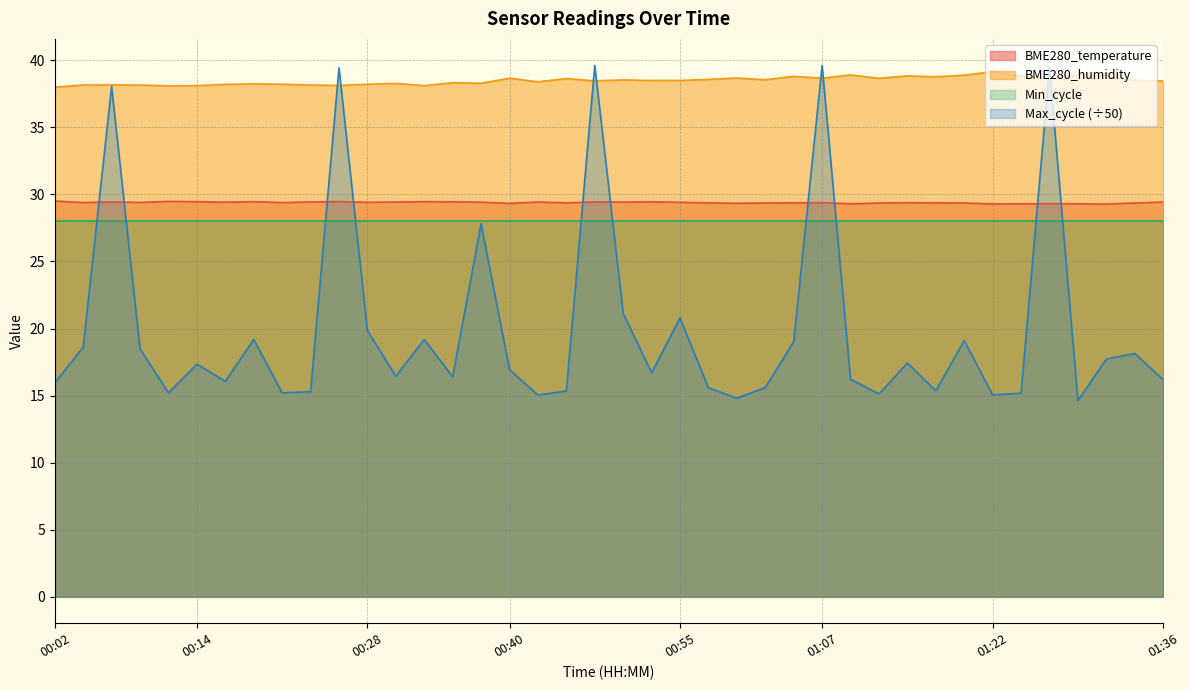

True or false: BME280_temperature has more than 2 points higher than both neighbors.

True